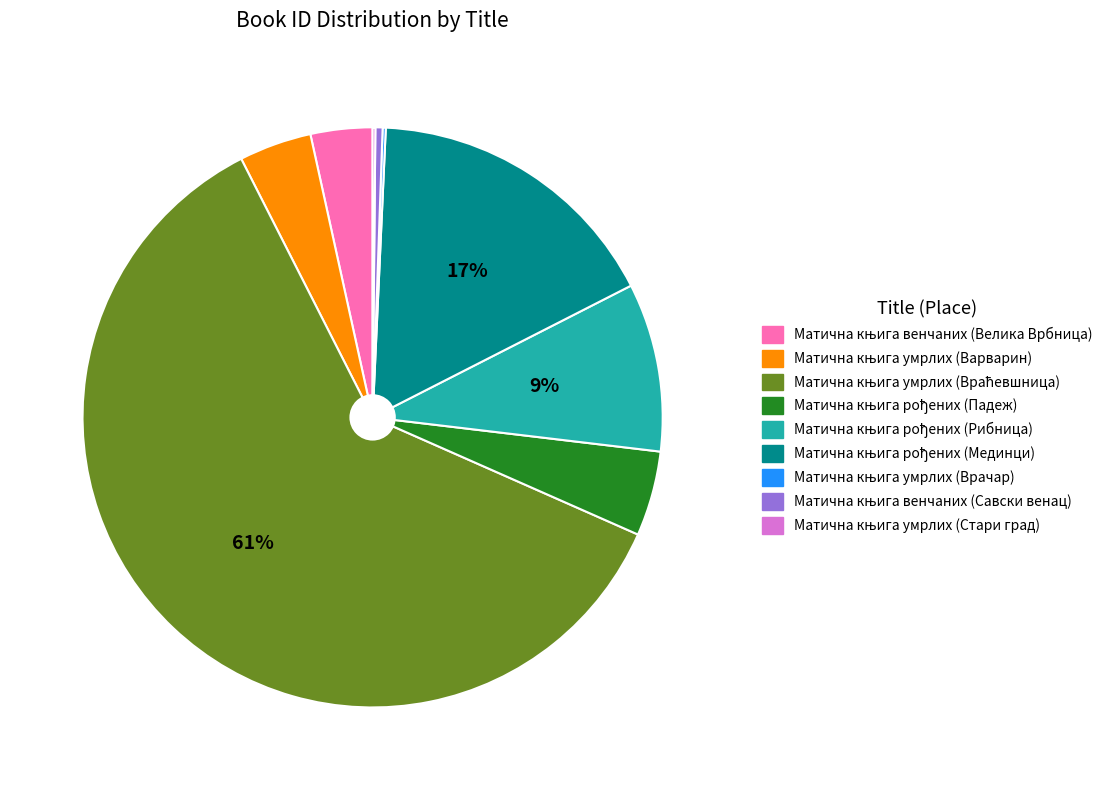

To the nearest percent, what is the average slice percentage?

11%